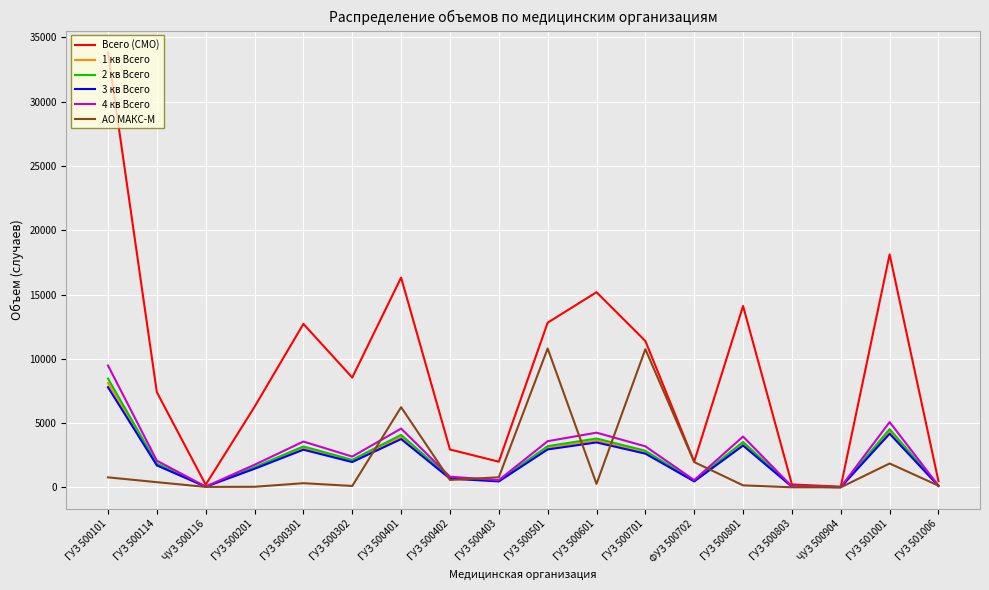

At which category does 2 кв Всего reach its first local valley?

ЧУЗ 500116